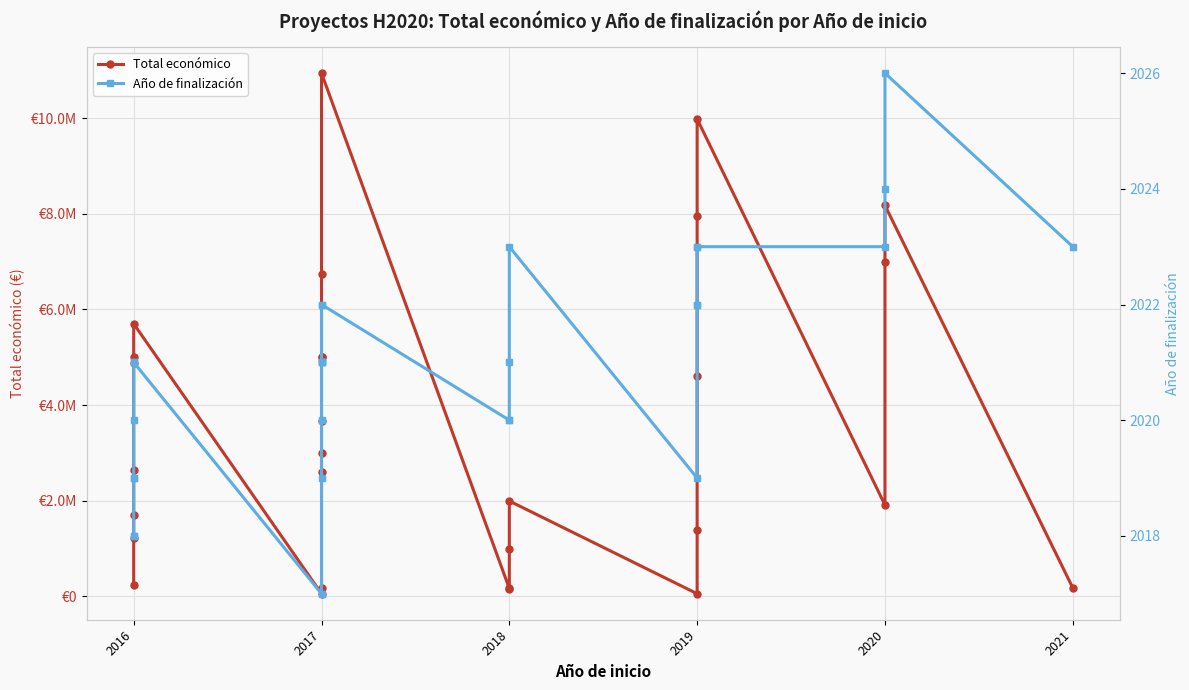

How many interior local valleys does the Total económico series have?

4